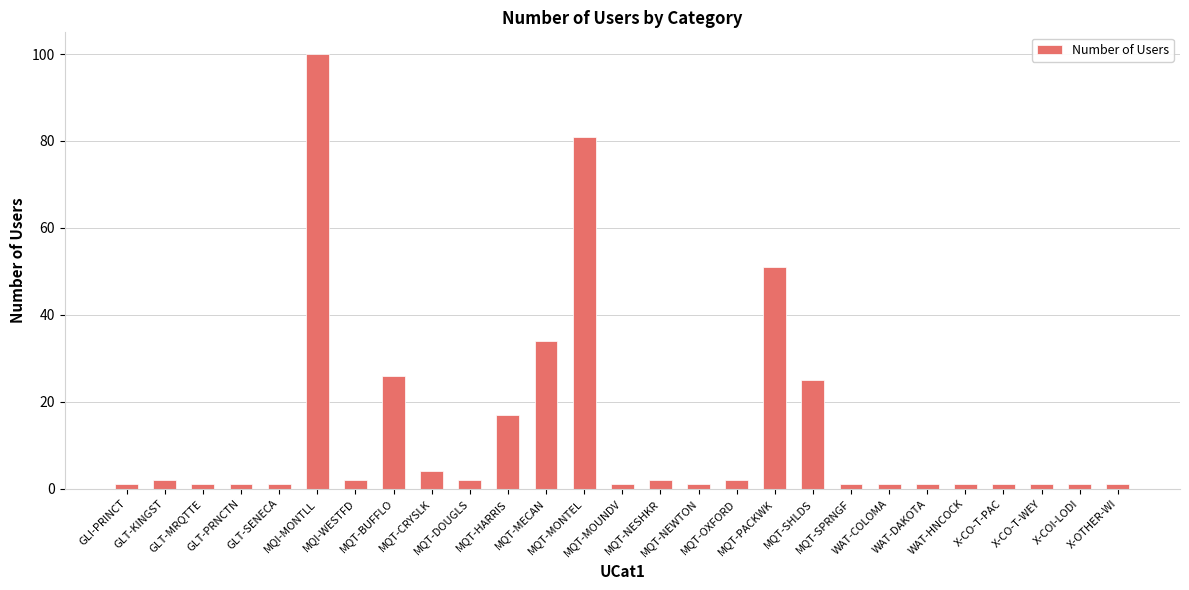

Count the number of data series in this chart.

1